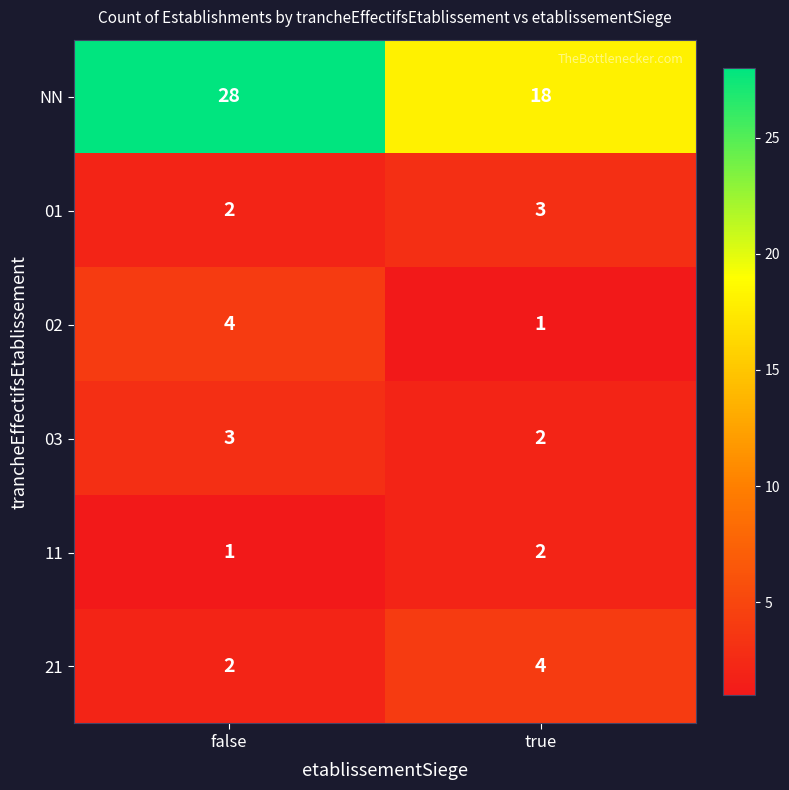

What value does the NN series have at true?

18